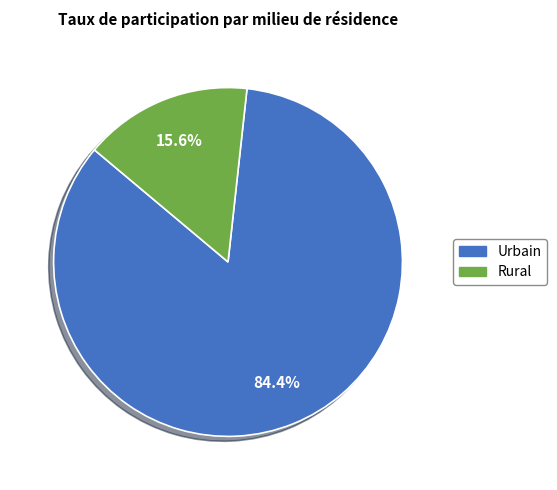

Is it true that Rural is 16% of the pie?

True